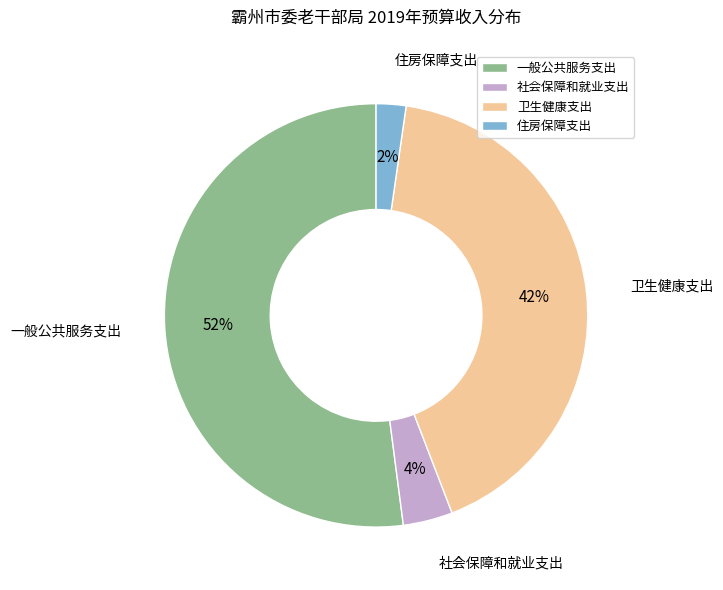

What percentage is the 社会保障和就业支出 slice, to the nearest percent?

4%